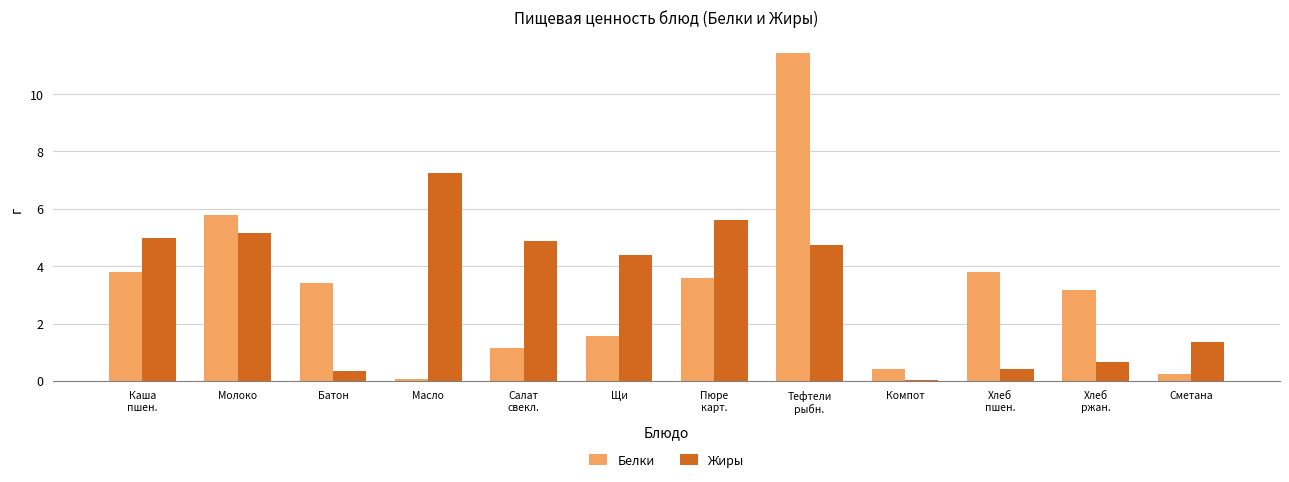

At which category is the sum across all series the highest?

Тефтели
рыбн.